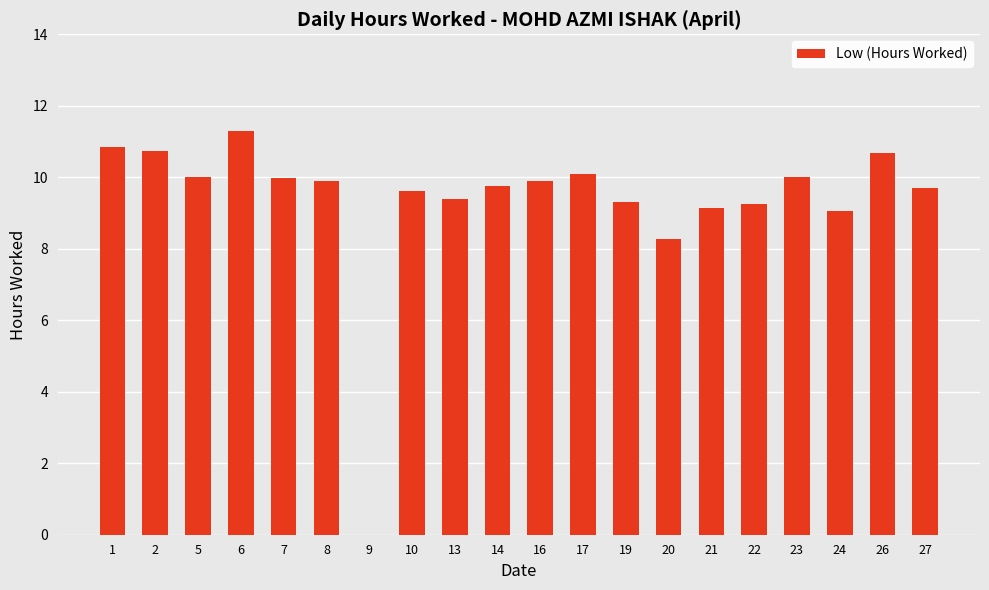

What is the greatest value displayed?

11.3